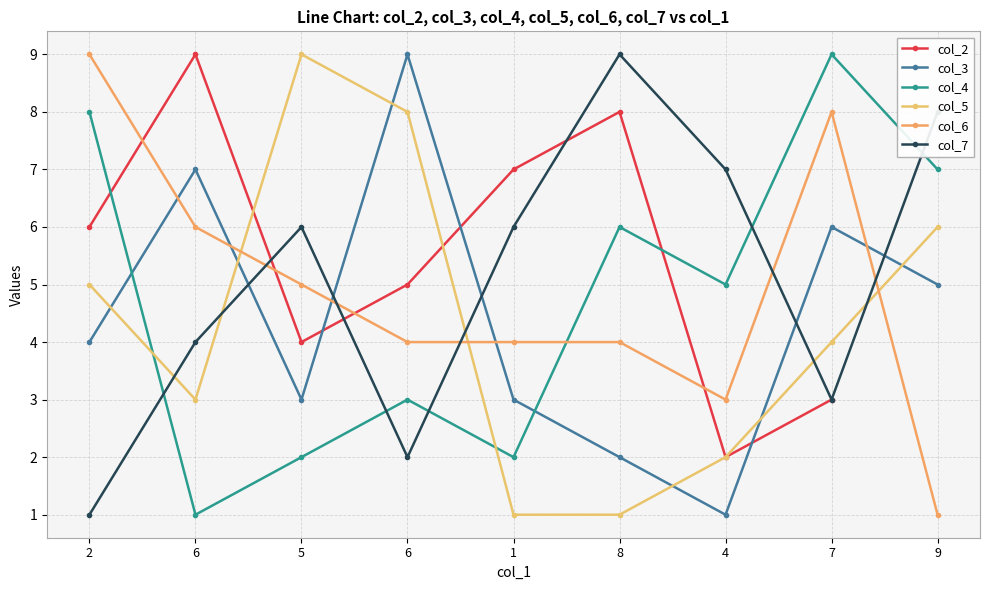

How many values in the col_7 series are below 6?

4